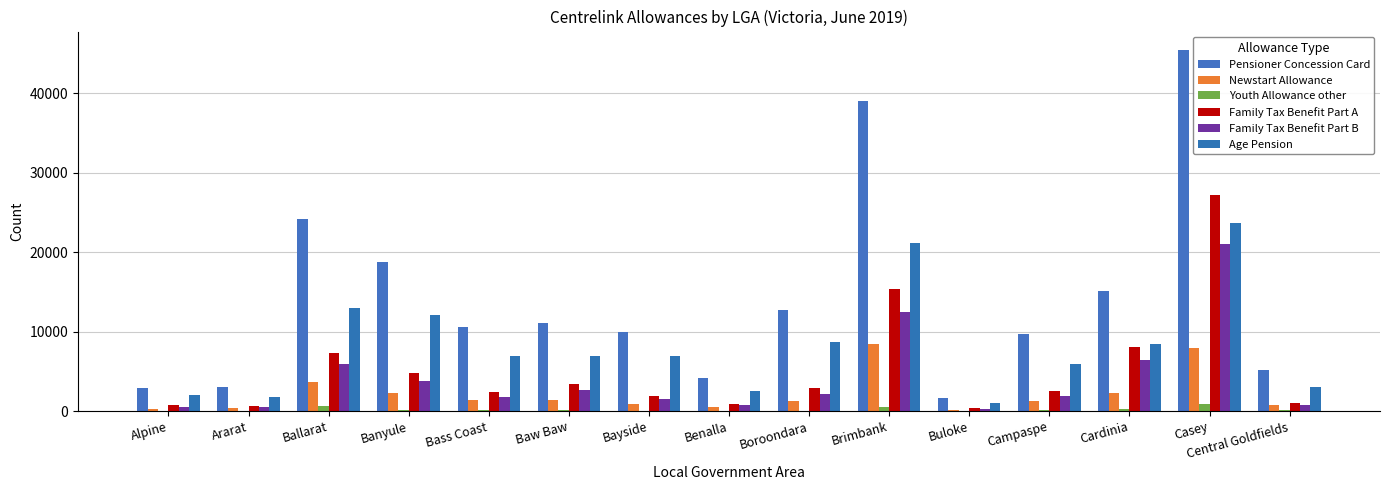

How many data points does each series have?

15